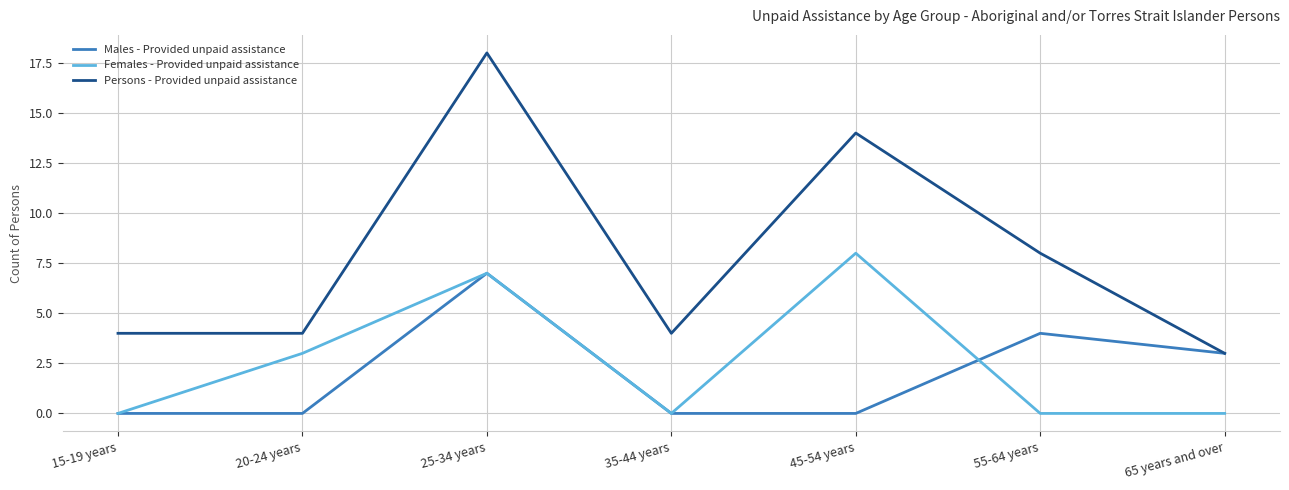

Rank the series by their maximum value, from highest to lowest.

Persons - Provided unpaid assistance, Females - Provided unpaid assistance, Males - Provided unpaid assistance